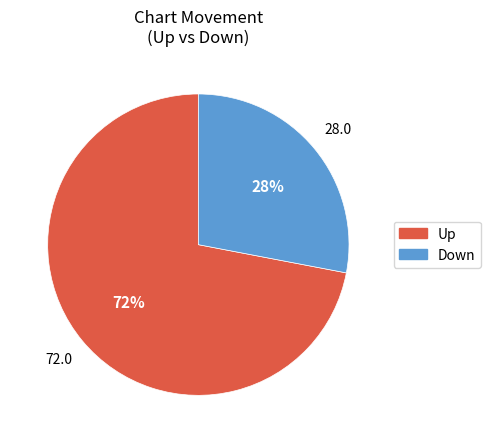

Is there a majority slice in this chart?

Yes